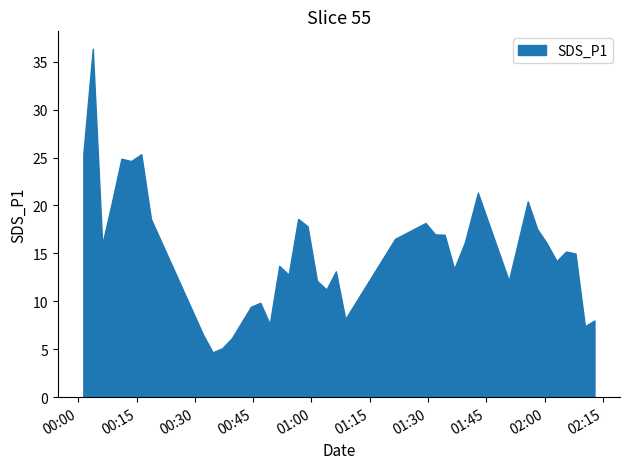

What is the smallest value displayed?

4.7